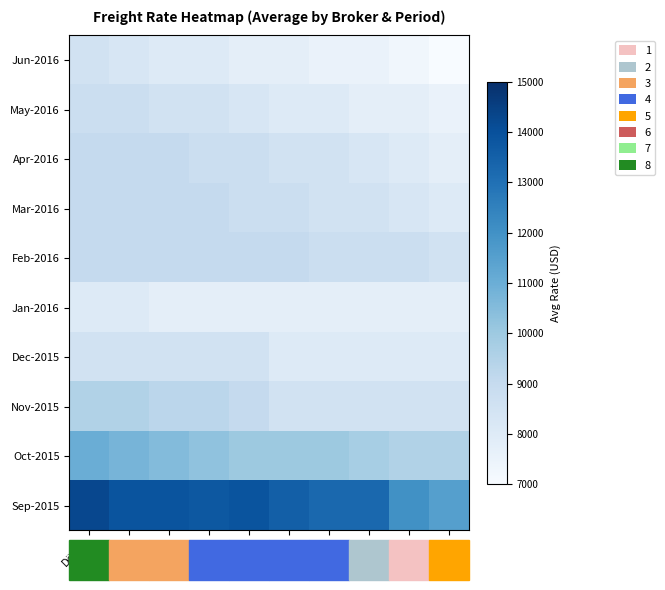

Between Schuldt and Wehr, which is larger?

Schuldt